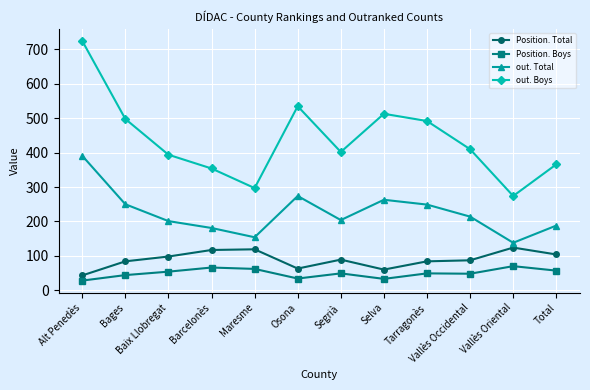

What is the average value of the out. Boys series?

438